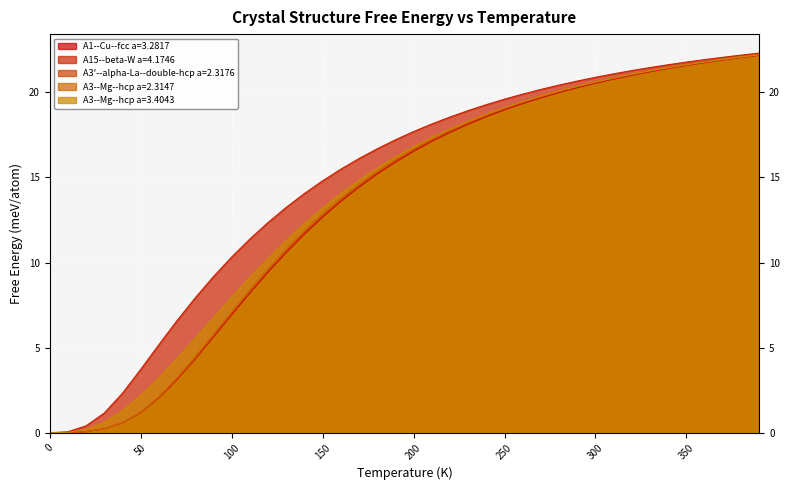

What is the average value of the A3'--alpha-La--double-hcp a=2.3176 series?

13.5